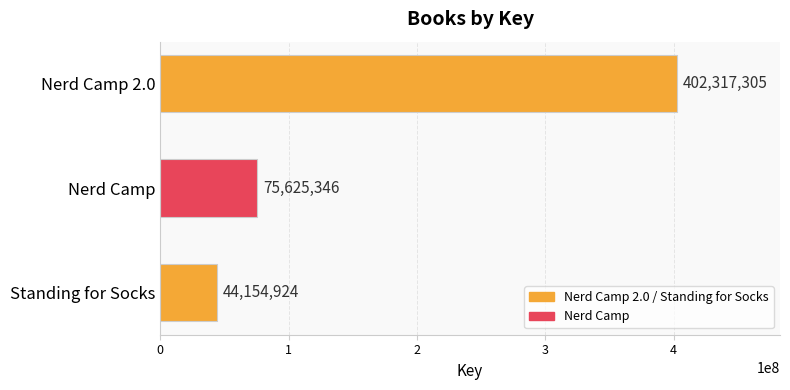

Between Standing for Socks and Nerd Camp, which is larger?

Nerd Camp